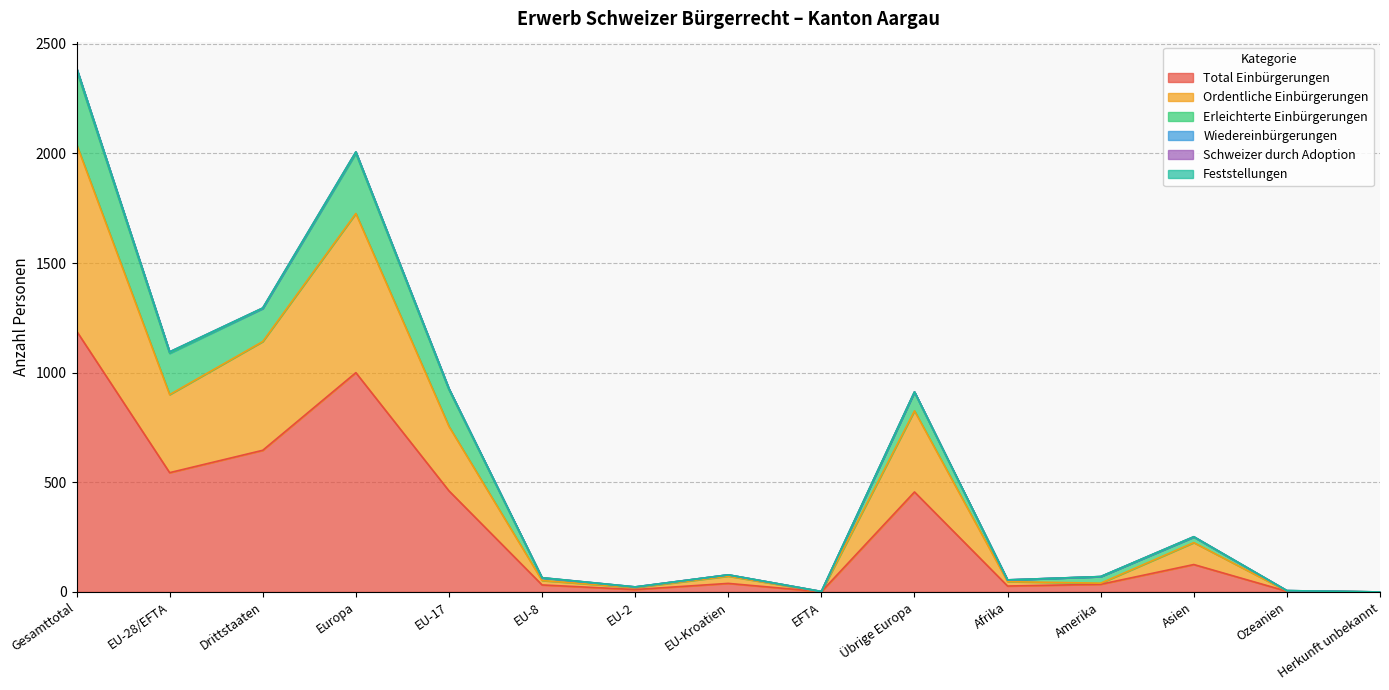

Which category has the highest value in the Total Einbürgerungen series?

Gesamttotal